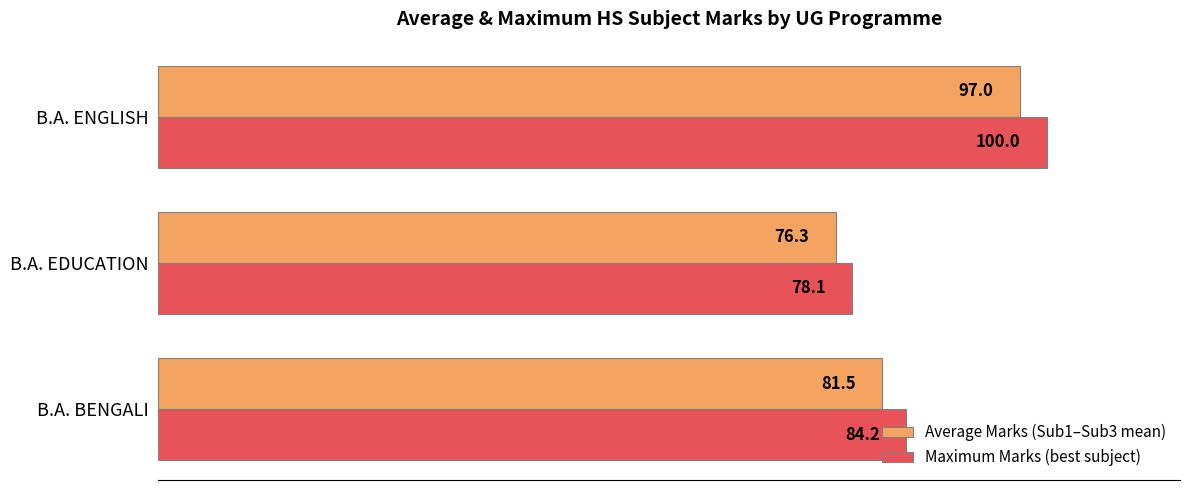

How many data points in Average Marks (Sub1–Sub3 mean) are above 81?

2